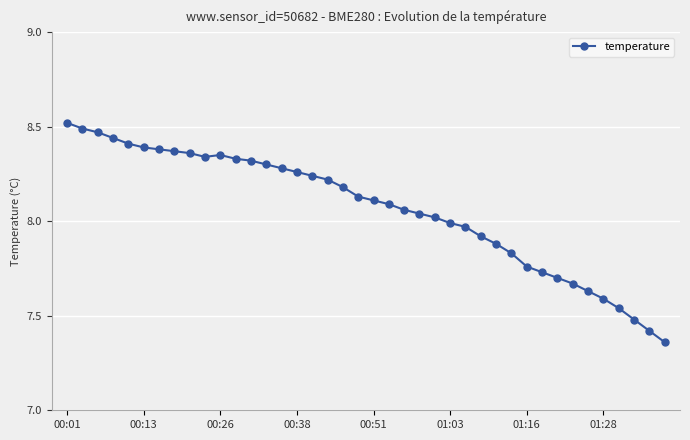

What is the difference between the maximum and minimum values?

1.2